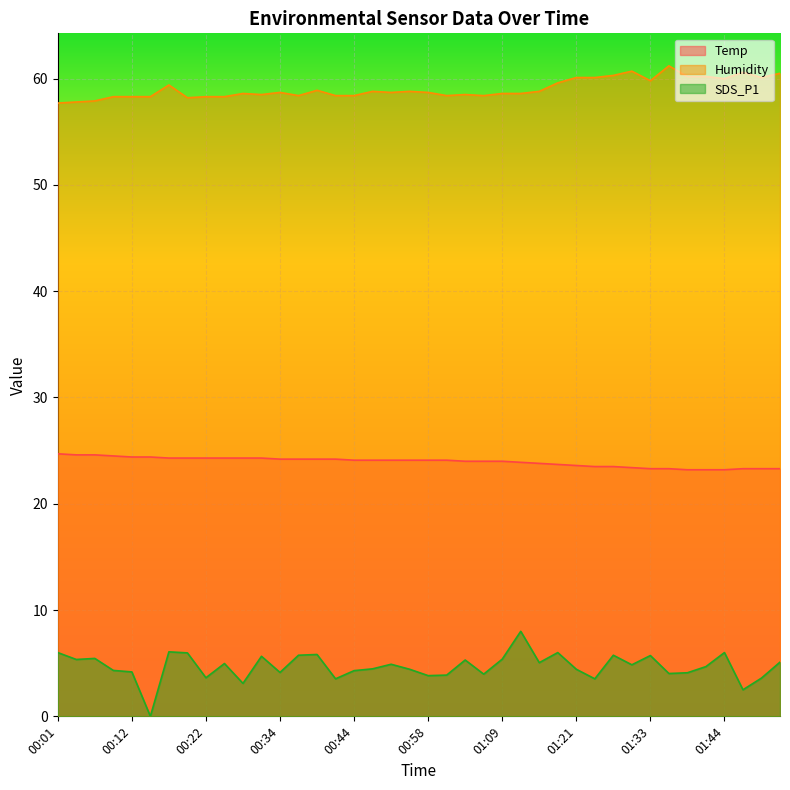

Reading left to right, list all the values displayed in this chart.

Temp: 24.7	24.6	24.6	24.5	24.4	24.4	24.3	24.3	24.3	24.3	24.3	24.3	24.2	24.2	24.2	24.2	24.1	24.1	24.1	24.1	24.1	24.1	24.0	24.0	24.0	23.9	23.8	23.7	23.6	23.5	23.5	23.4	23.3	23.3	23.2	23.2	23.2	23.3	23.3	23.3
Humidity: 57.7	57.8	57.9	58.3	58.3	58.3	59.4	58.2	58.3	58.3	58.6	58.5	58.7	58.4	58.9	58.4	58.4	58.8	58.7	58.8	58.7	58.4	58.5	58.4	58.6	58.6	58.8	59.6	60.1	60.1	60.3	60.7	59.8	61.2	60.2	60.2	60.0	60.6	60.1	60.5
SDS_P1: 6.0	5.3	5.5	4.3	4.2	0.0	6.1	6.0	3.6	5.0	3.1	5.7	4.1	5.8	5.8	3.5	4.3	4.5	4.9	4.4	3.8	3.9	5.3	4.0	5.4	8.0	5.0	6.0	4.4	3.5	5.8	4.8	5.7	4.0	4.1	4.7	6.0	2.5	3.6	5.1